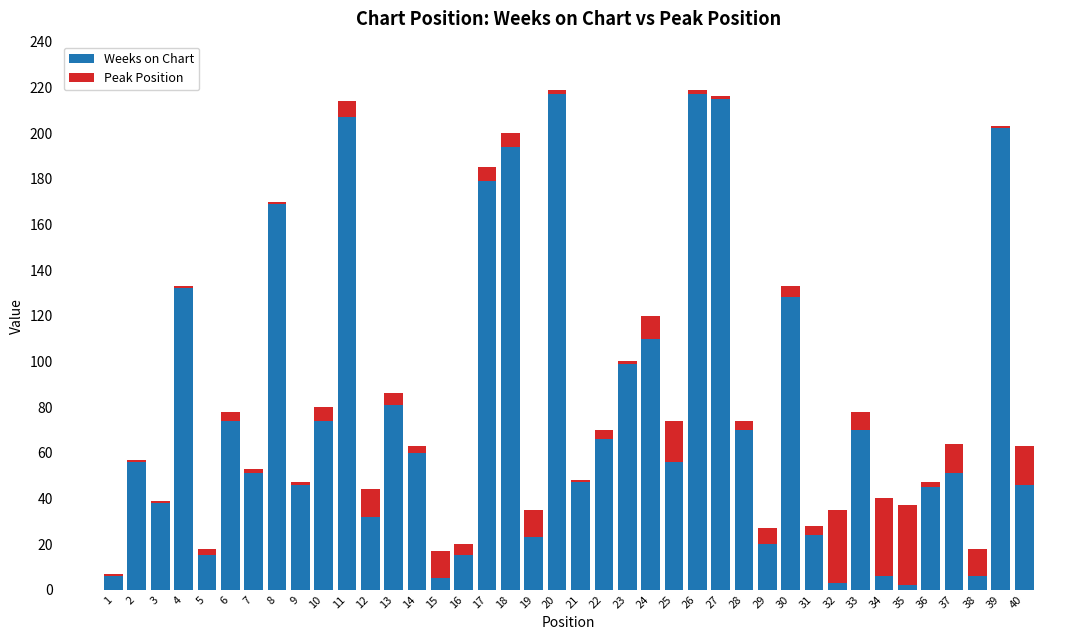

How many bars are there in total?

40